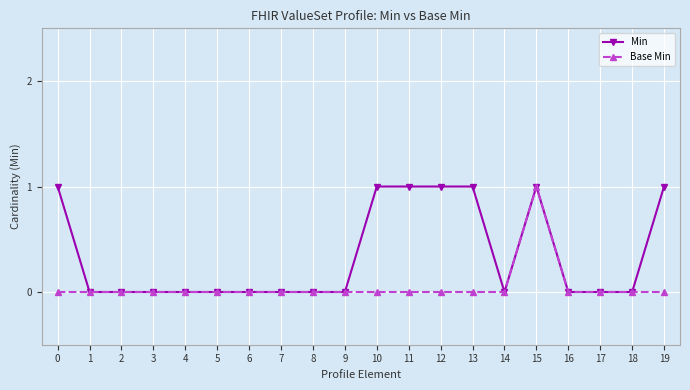

Count the number of data series in this chart.

2